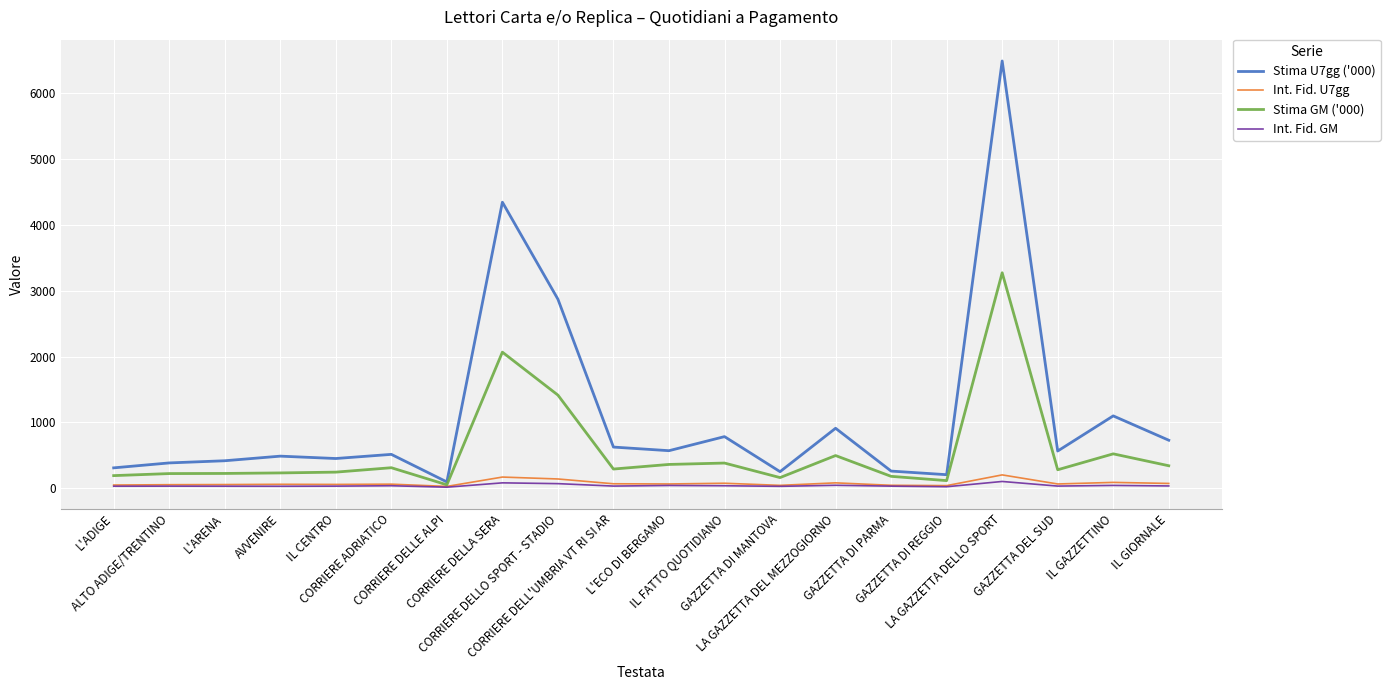

What is the sum of the Int. Fid. U7gg values at L'ECO DI BERGAMO and CORRIERE DELLO SPORT - STADIO?

202